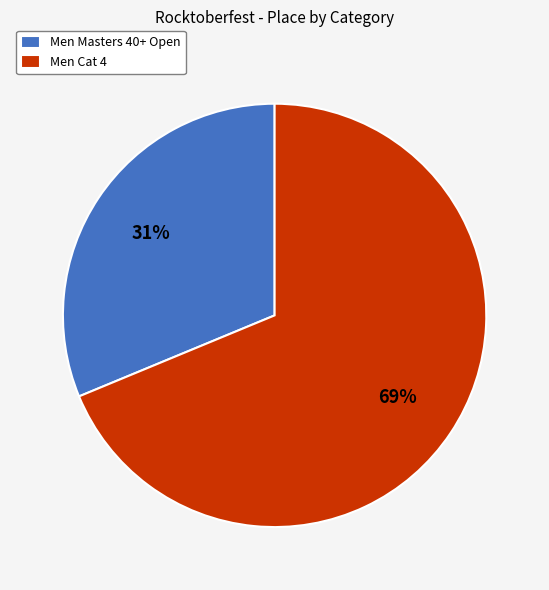

Is it true that Men Cat 4 is 69% of the pie?

True